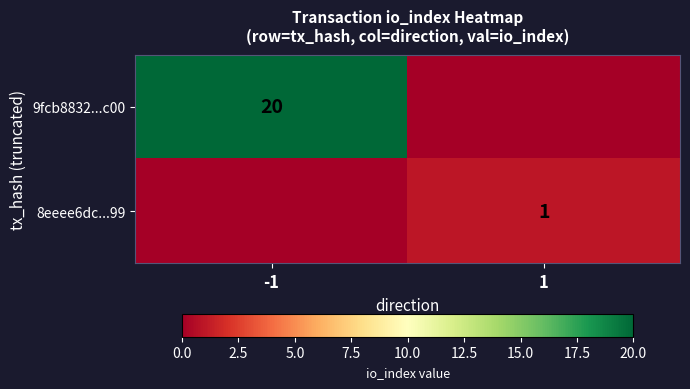

True or false: 8eeee6dc...99 has a value of 1 at 1.

True